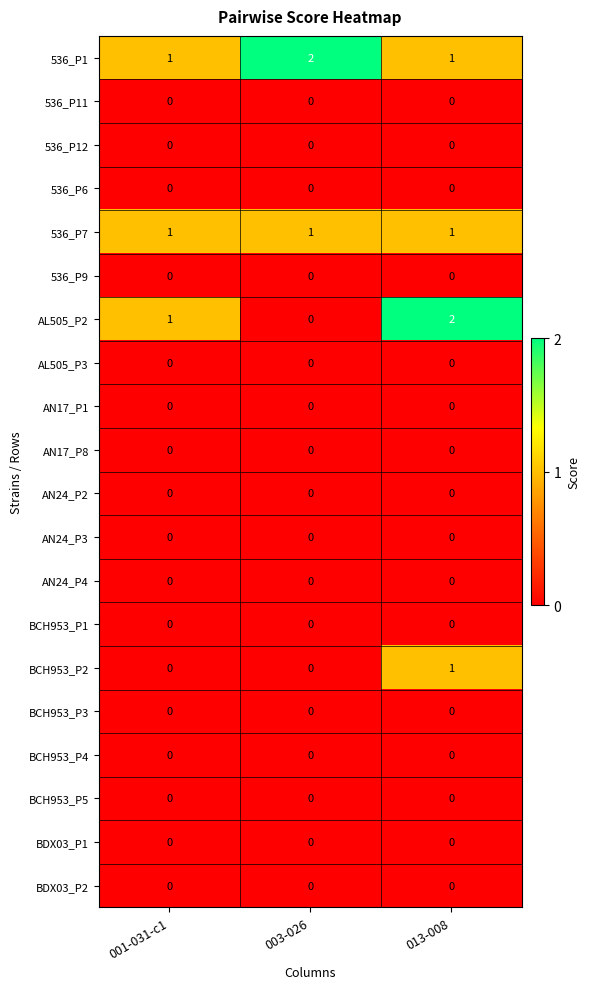

Which series has the largest range (max minus min)?

AL505_P2